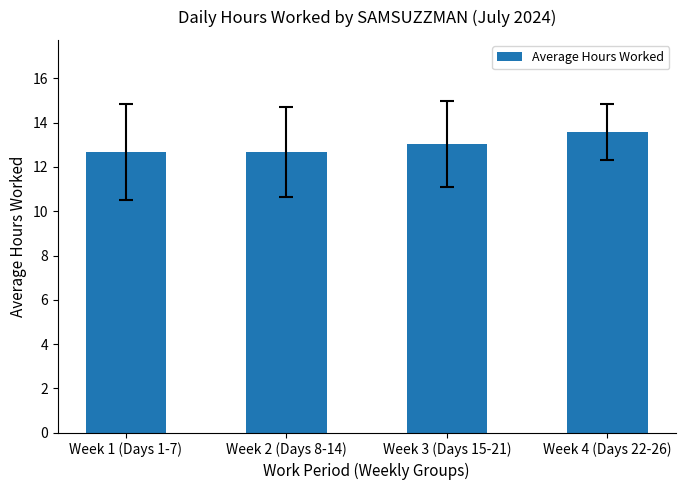

What is the change in value from Week 1 (Days 1-7) to Week 3 (Days 15-21)?

+0.4